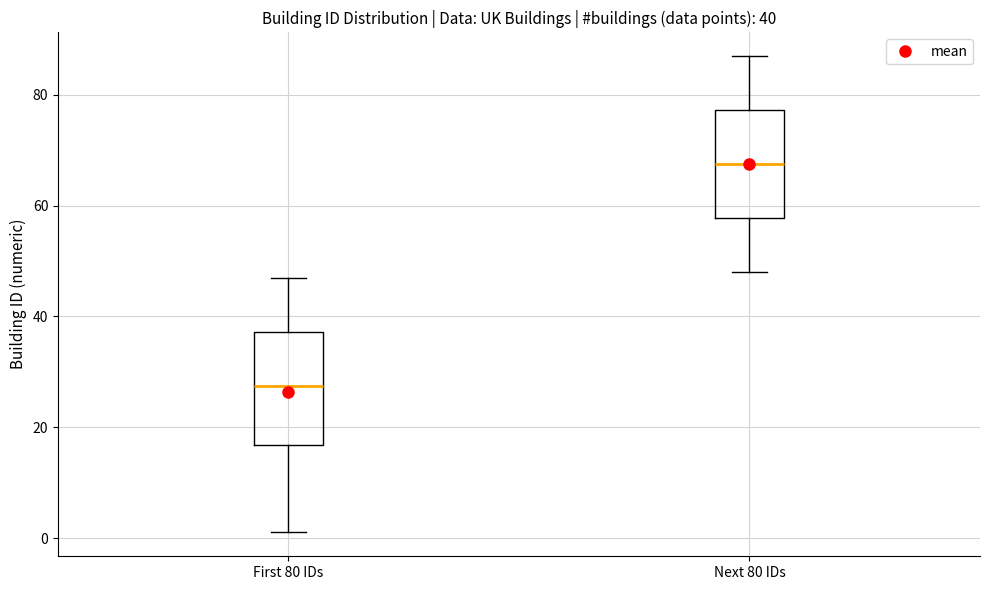

Which box has the highest median line?

Next 80 IDs